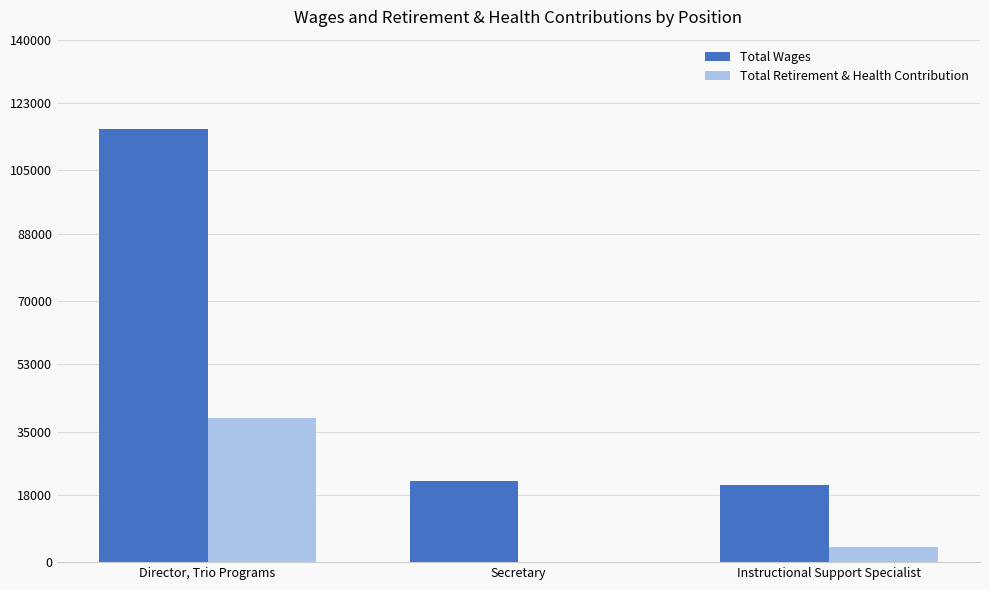

Count the number of categories in the chart.

3